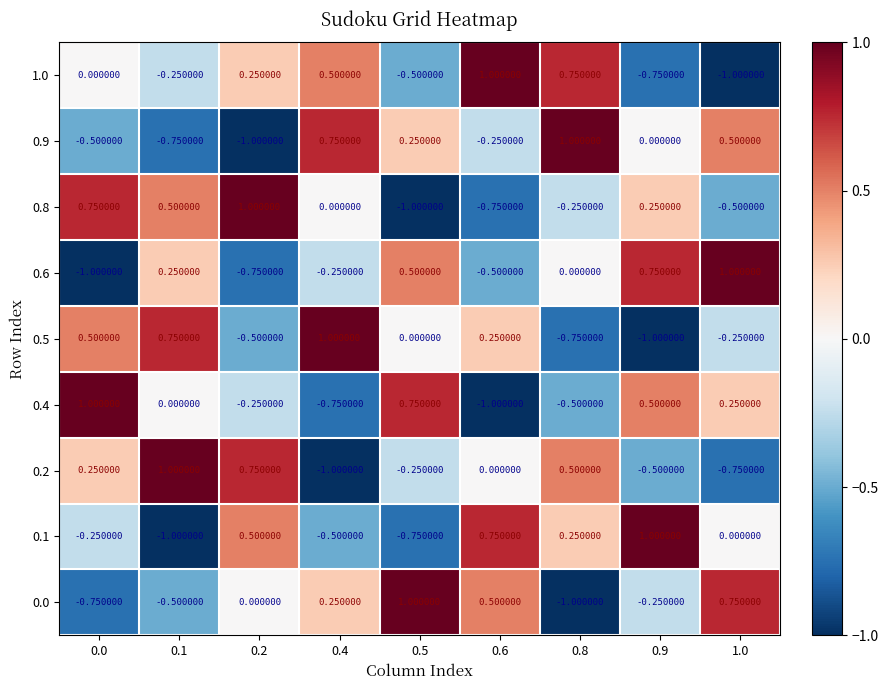

Is the value of 1.0 at 0.2 greater than the value of 0.2 at 0.4?

Yes